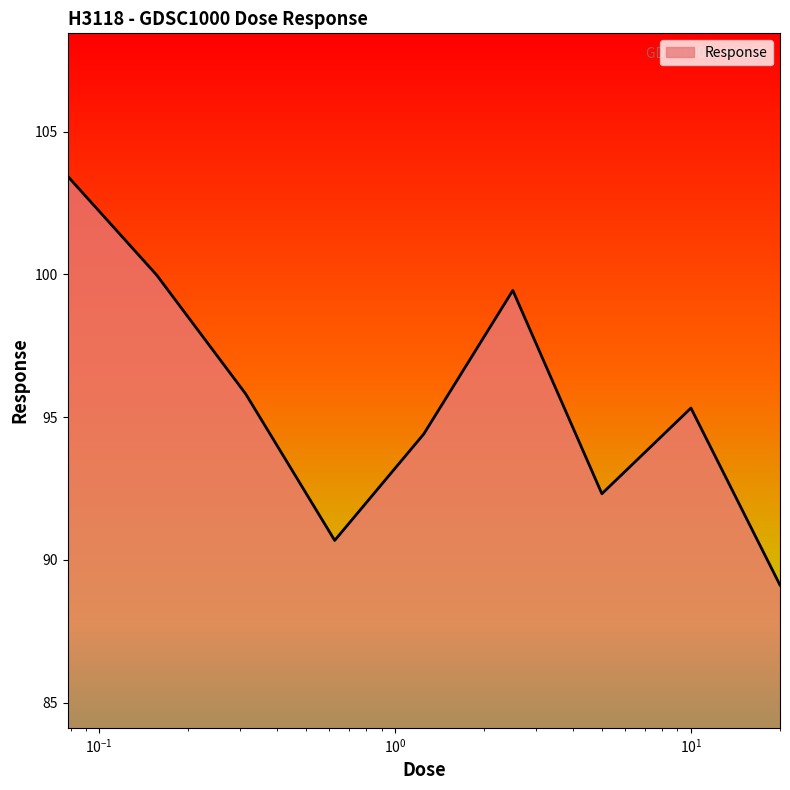

What is the difference between the maximum and minimum values?

14.3